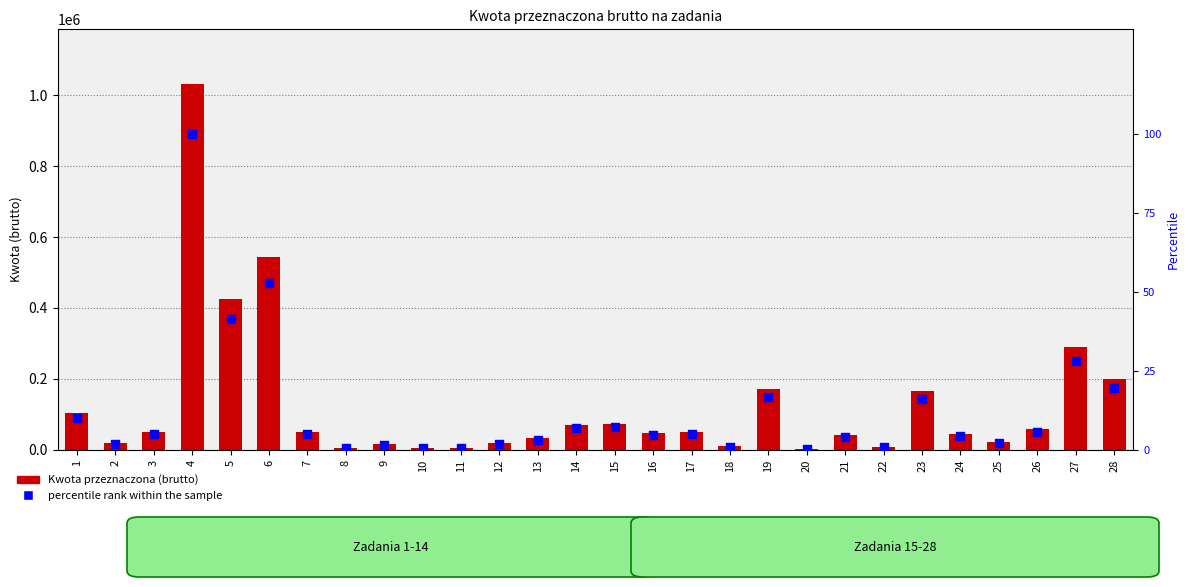

At how many categories does at least one series exceed 355949?

3